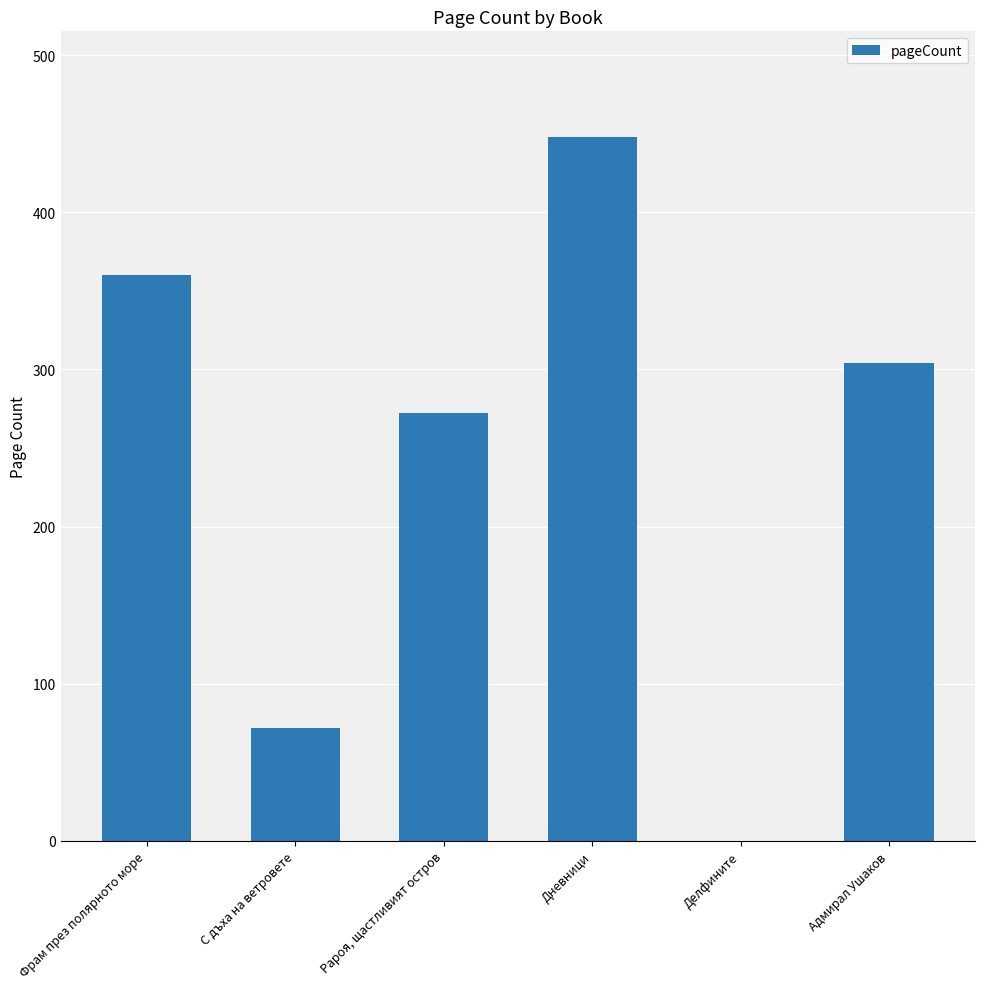

What is the sum of the values at Фрам през полярното море and С дъха на ветровете?

432